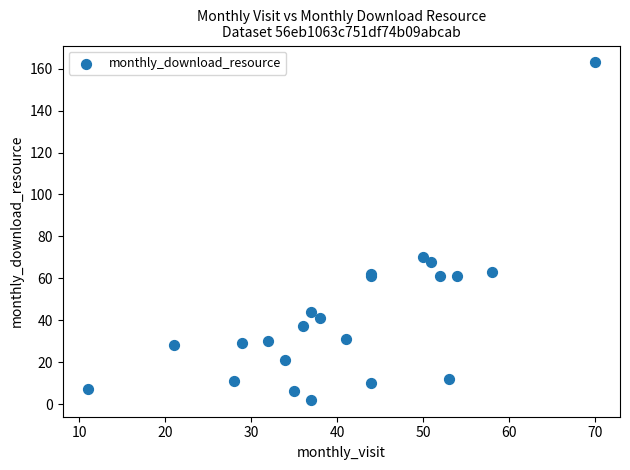

What Y value in the scatter plot is closest to 82?

70